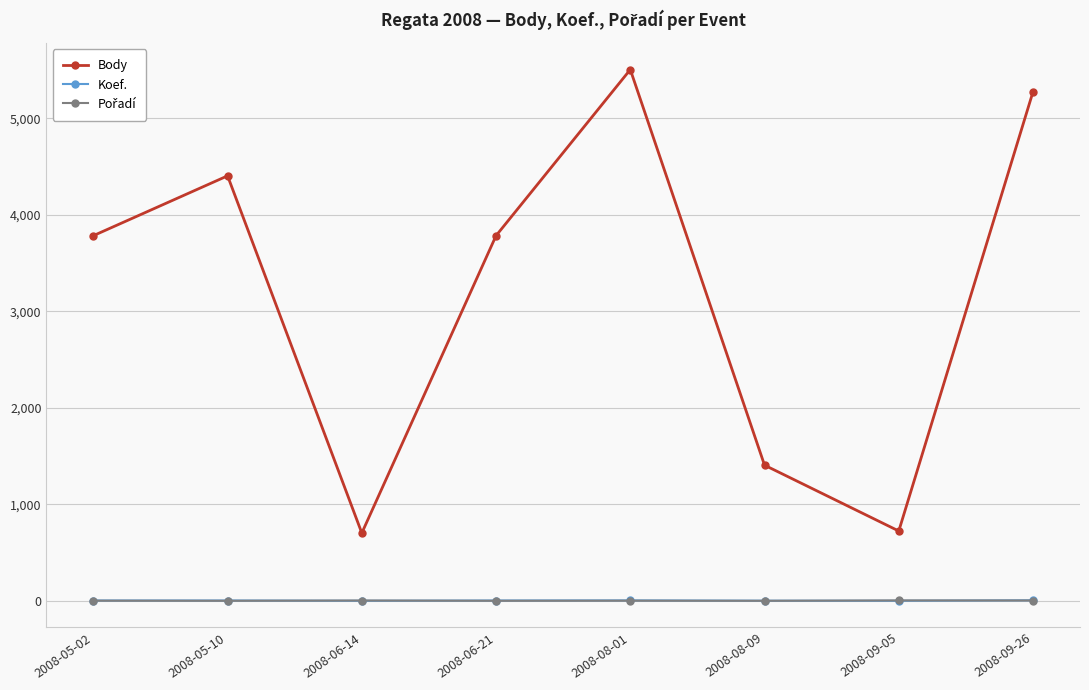

Which series changed the most between 2008-08-01 and 2008-08-09?

Body